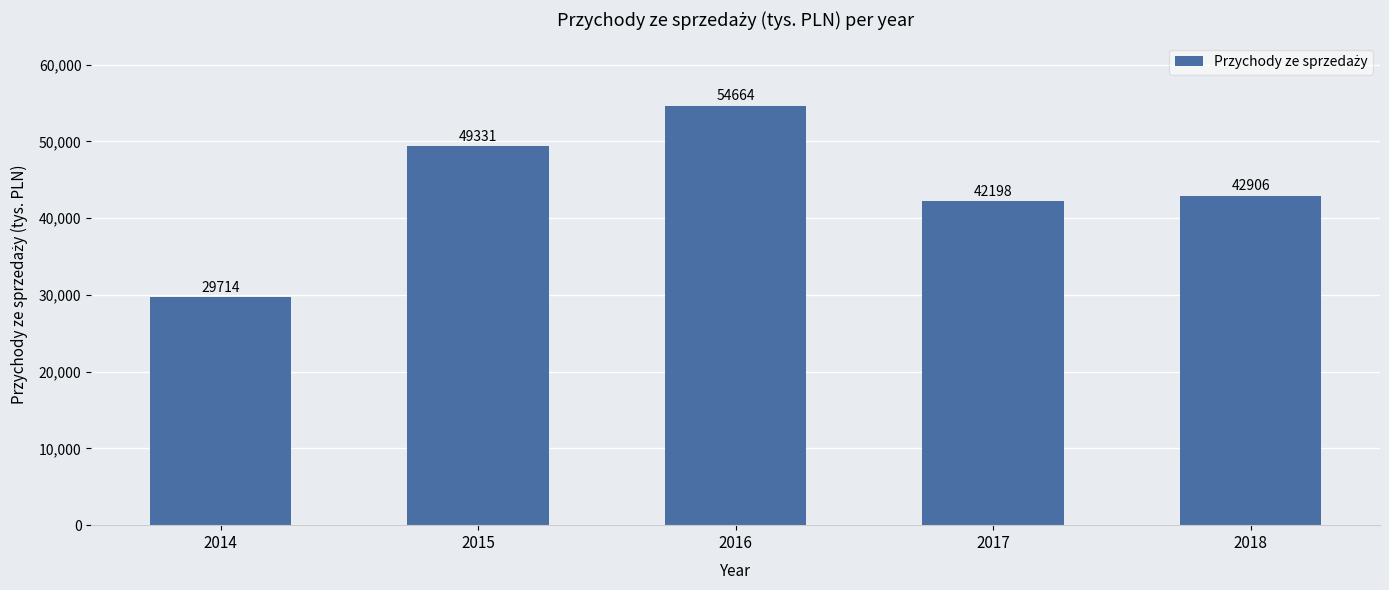

List the labels in order of value, smallest first.

2014, 2017, 2018, 2015, 2016